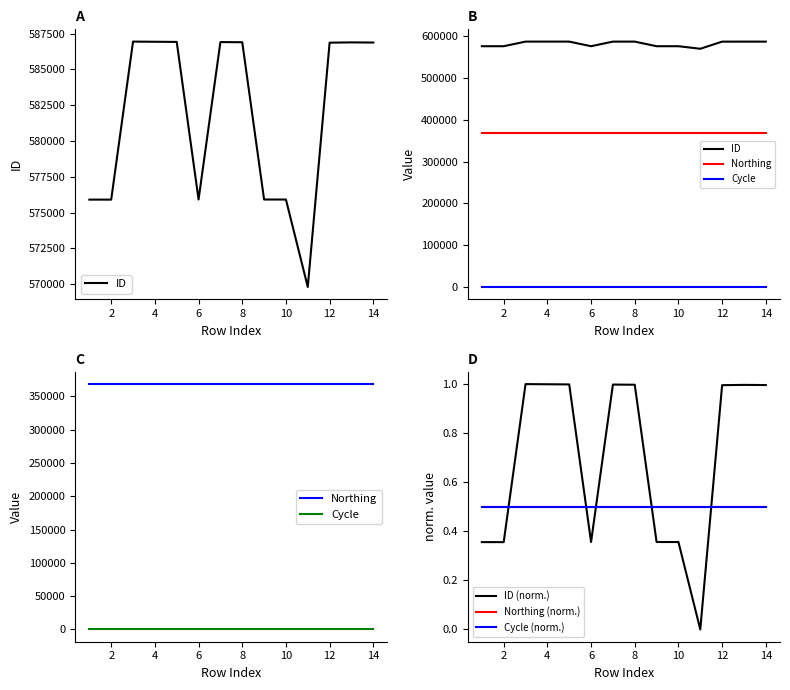

Which series has the largest range (max minus min)?

ID